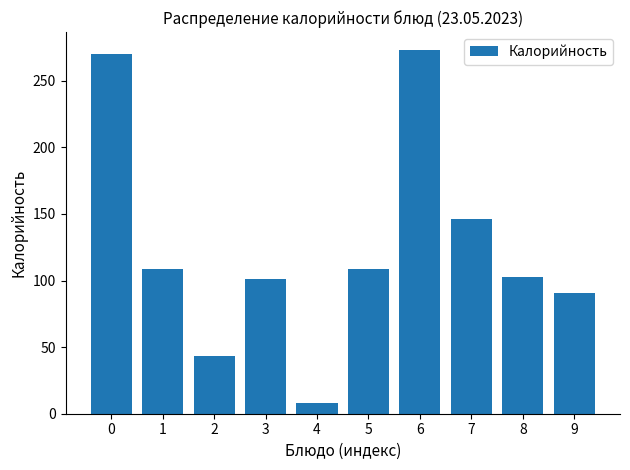

Between 1 and 4, which is larger?

1